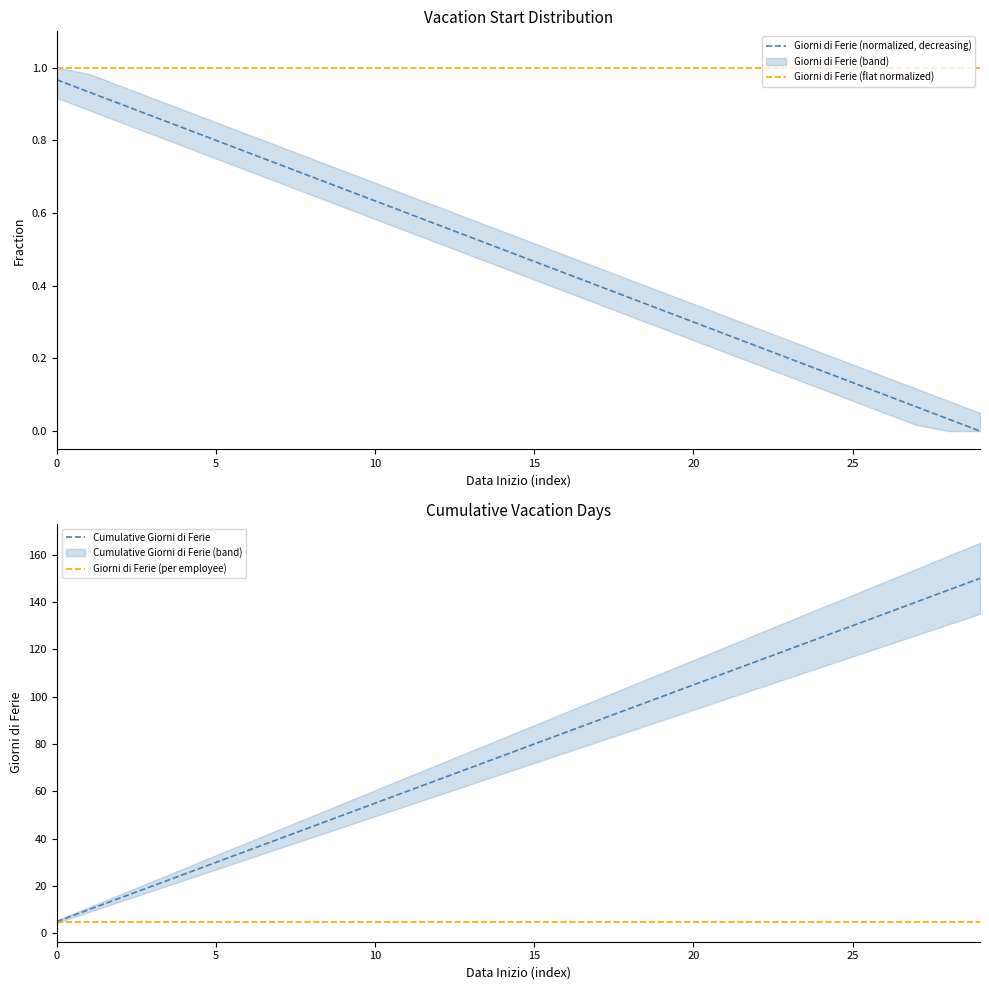

At how many categories does at least one series exceed 7?

29